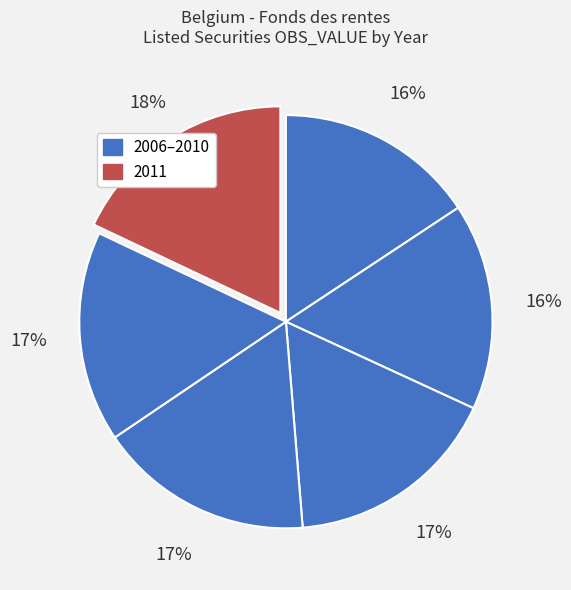

To the nearest percent, what is the difference between the largest and smallest slice percentages?

2%